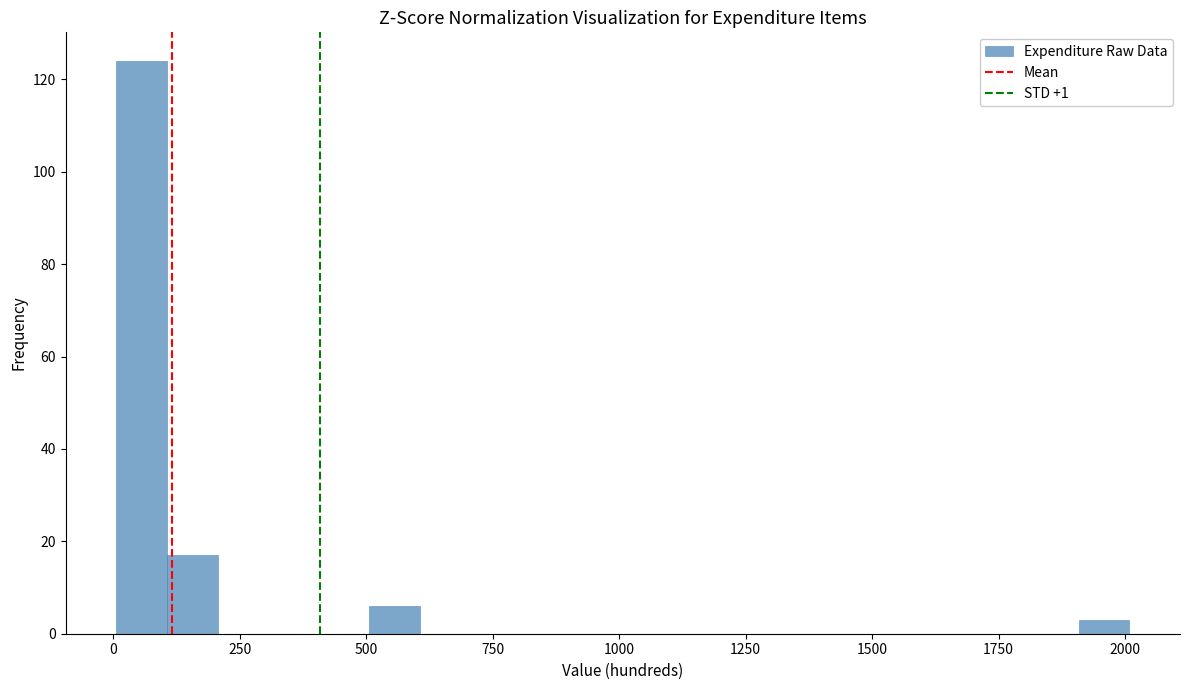

Around what value on the x-axis is the tallest bar? Give the approximate position of its centre, as read against the axis.

50